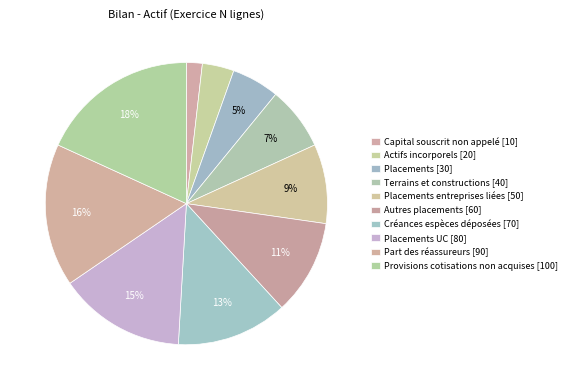

Count the number of slices in the pie.

10